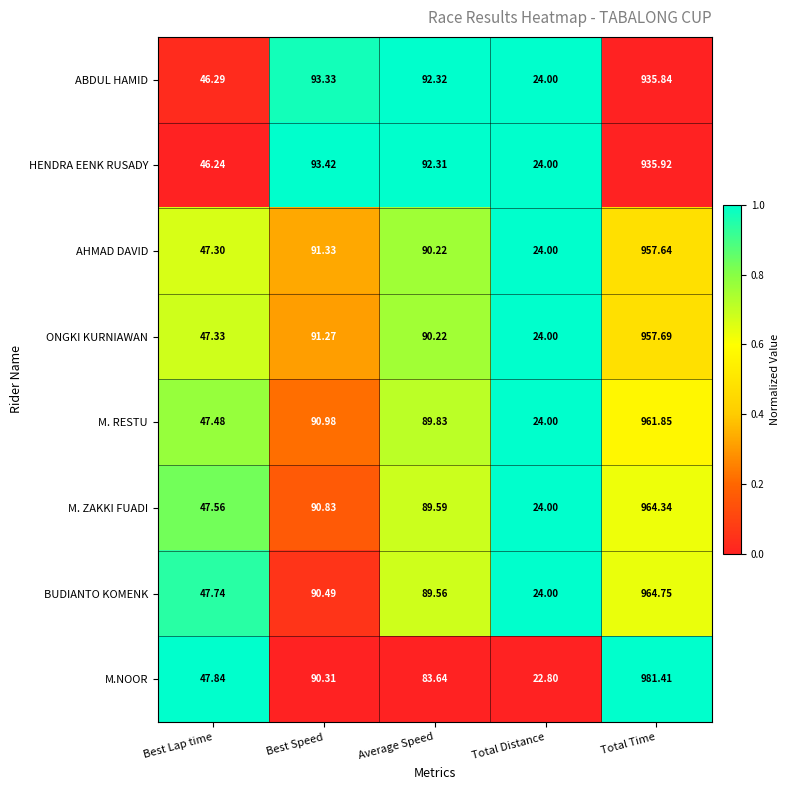

At which label does HENDRA EENK RUSADY first exceed 92?

Best Speed